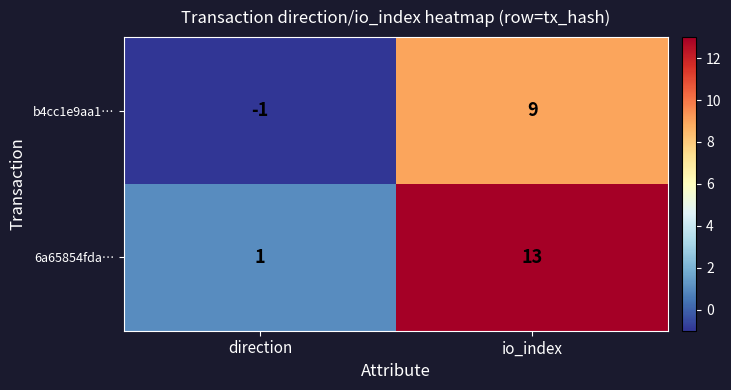

Which series changed the most between direction and io_index?

6a65854fda…